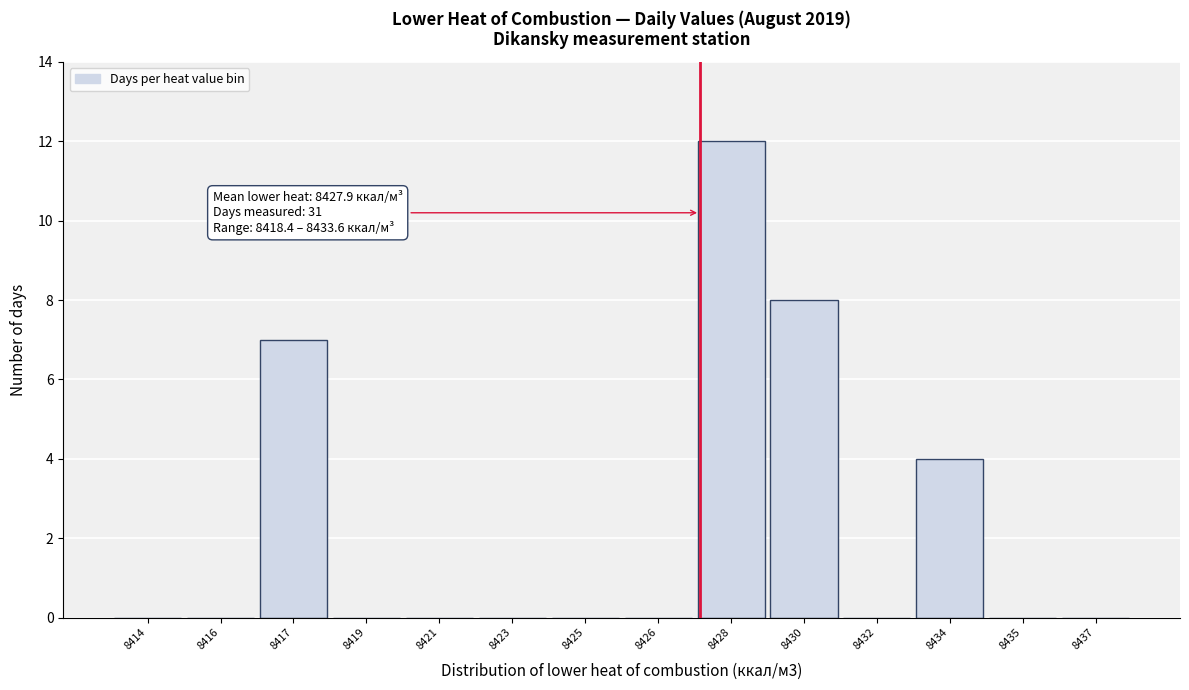

Reading right to left, extract all data points from this chart.

8437=0	8435=0	8434=4	8432=0	8430=8	8428=12	8426=0	8425=0	8423=0	8421=0	8419=0	8417=7	8416=0	8414=0